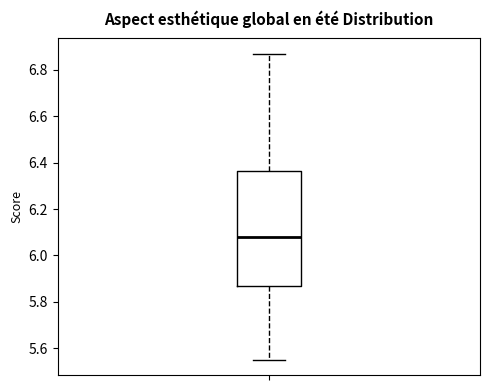

Where does the median line of the box sit on the y-axis? The values are not printed on the chart, so give them approximately, as read against the axis.

6.08